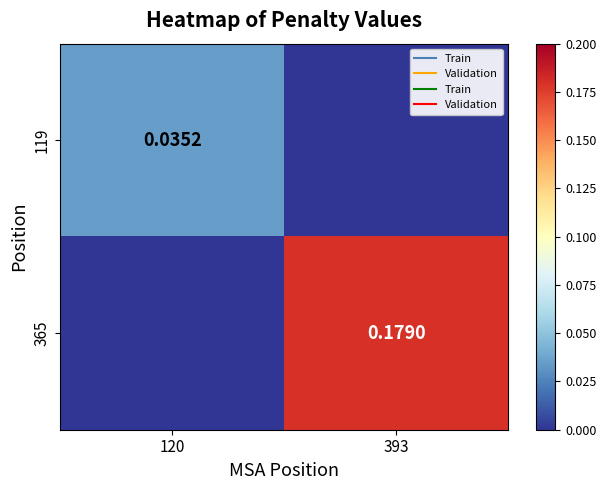

Is the value of 365 at 393 greater than the value of 119 at 120?

Yes